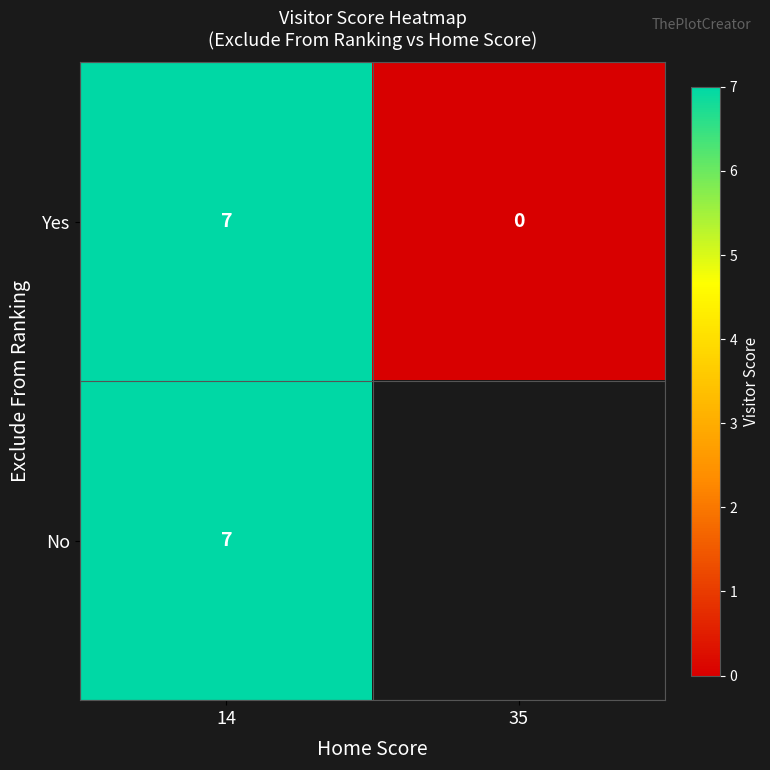

True or false: No has a value of 11 at 14.

False